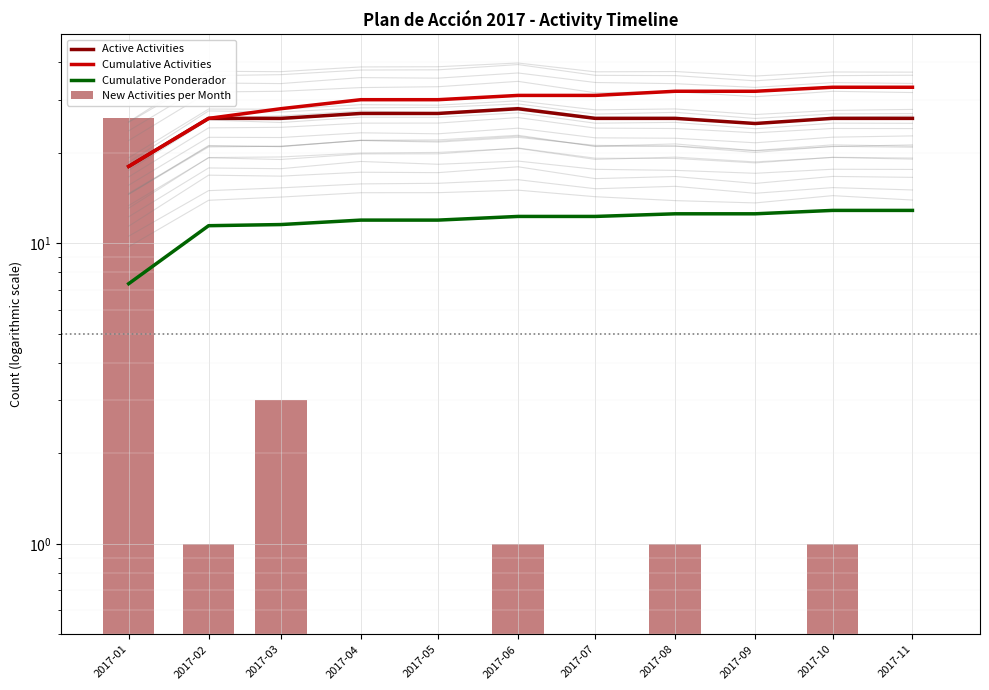

At which label is Active Activities closest to 23?

2017-09